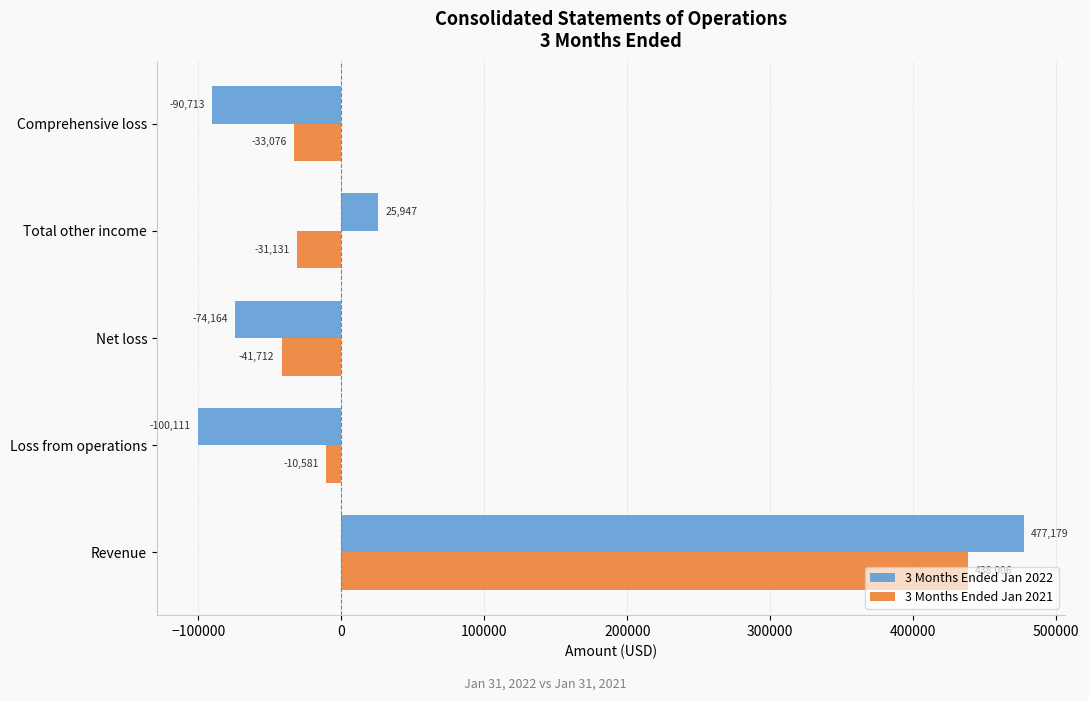

What is the difference between the maximum and minimum values in the 3 Months Ended Jan 2022 series?

577290